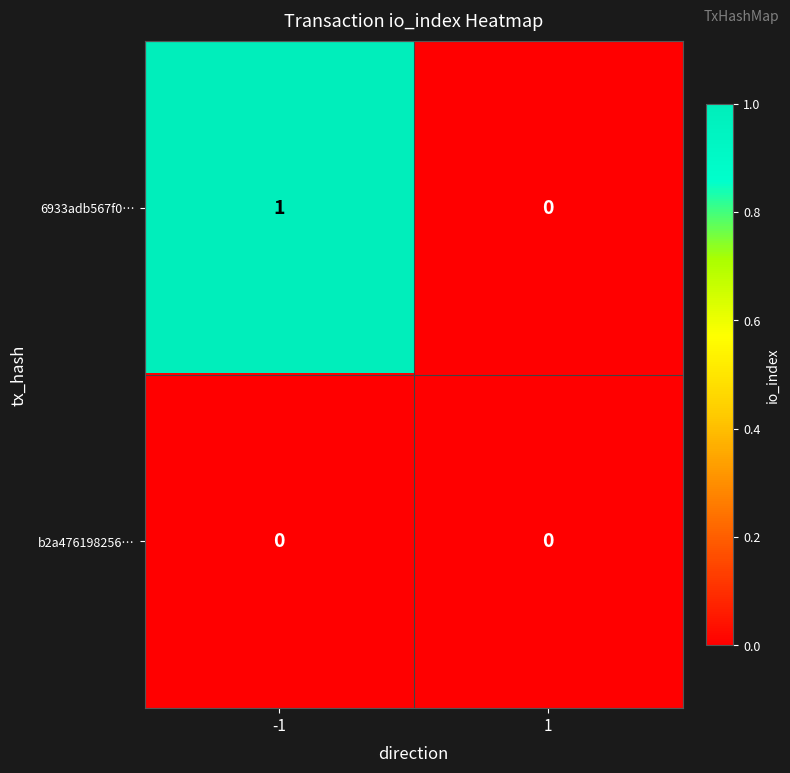

Which series has the largest total across all categories?

6933adb567f0…